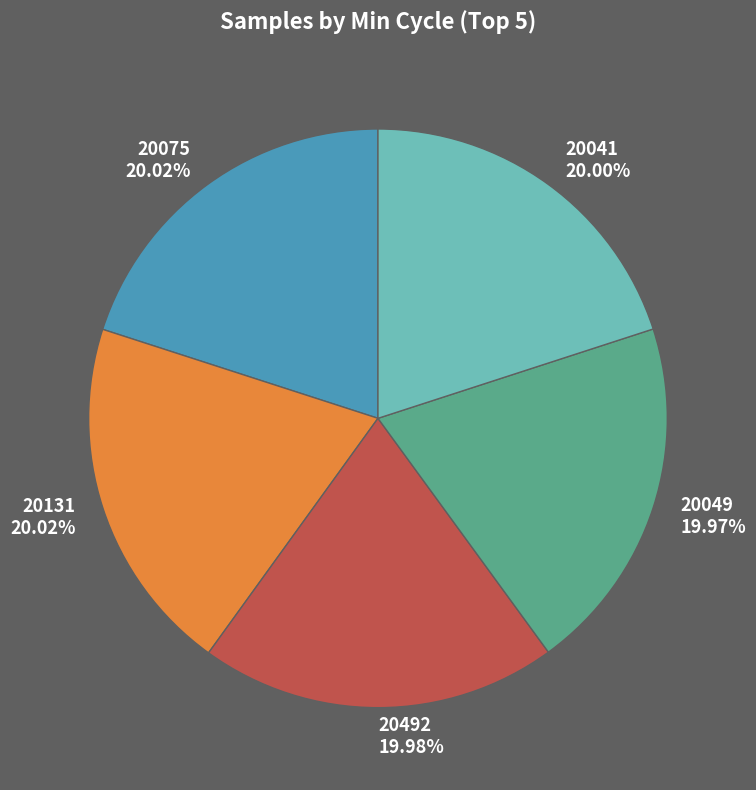

What is the ratio of the value at 20041 to the value at 20075?

1.0